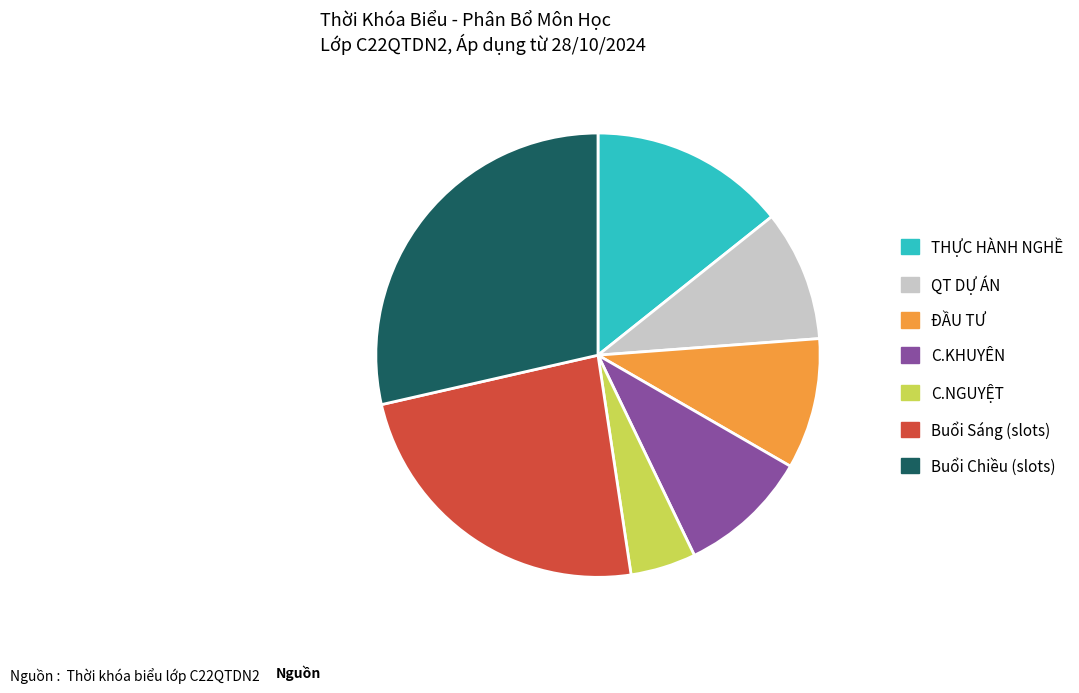

The QT DỰ ÁN slice represents 1% of the pie. True or false?

False